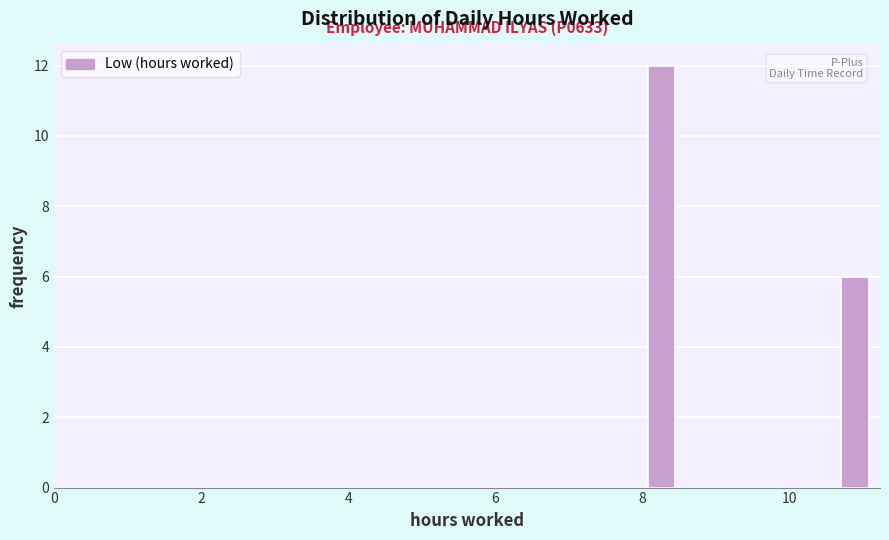

Around what value on the x-axis is the tallest bar? Give the approximate position of its centre, as read against the axis.

8.2